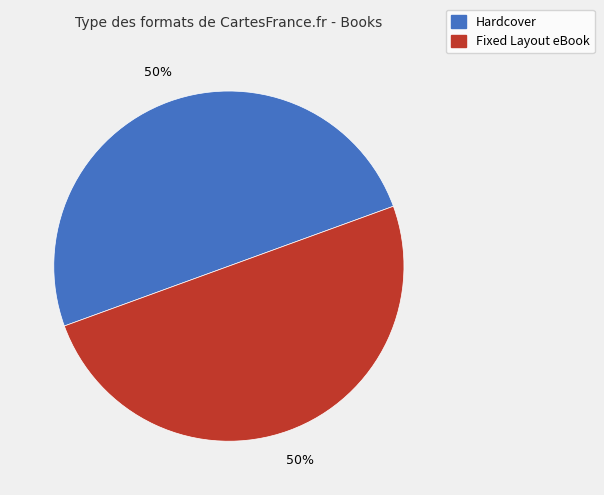

How many slices are in this pie chart?

2